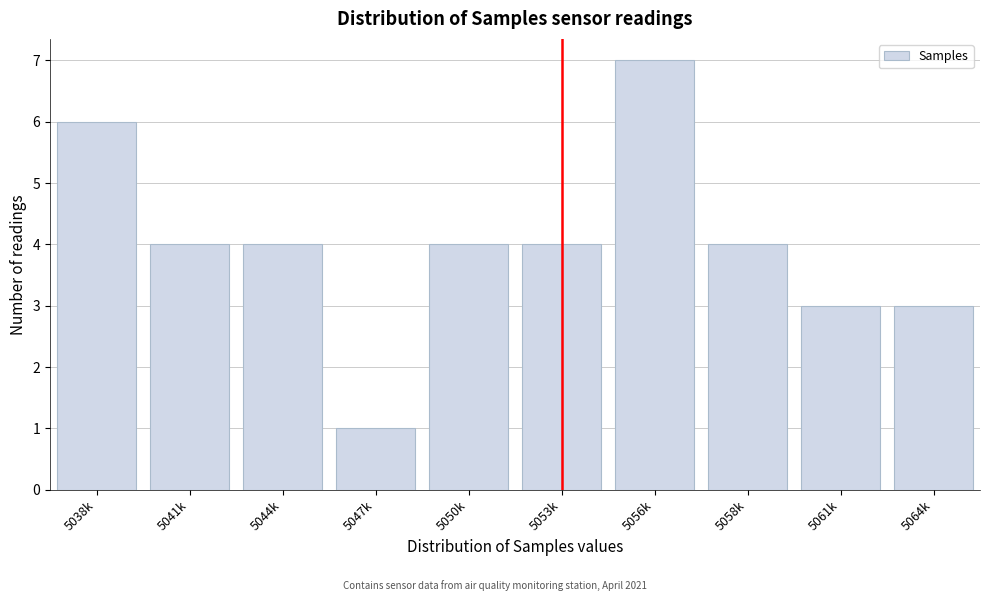

Reading left to right, transcribe all the data shown in this chart.

6	4	4	1	4	4	7	4	3	3